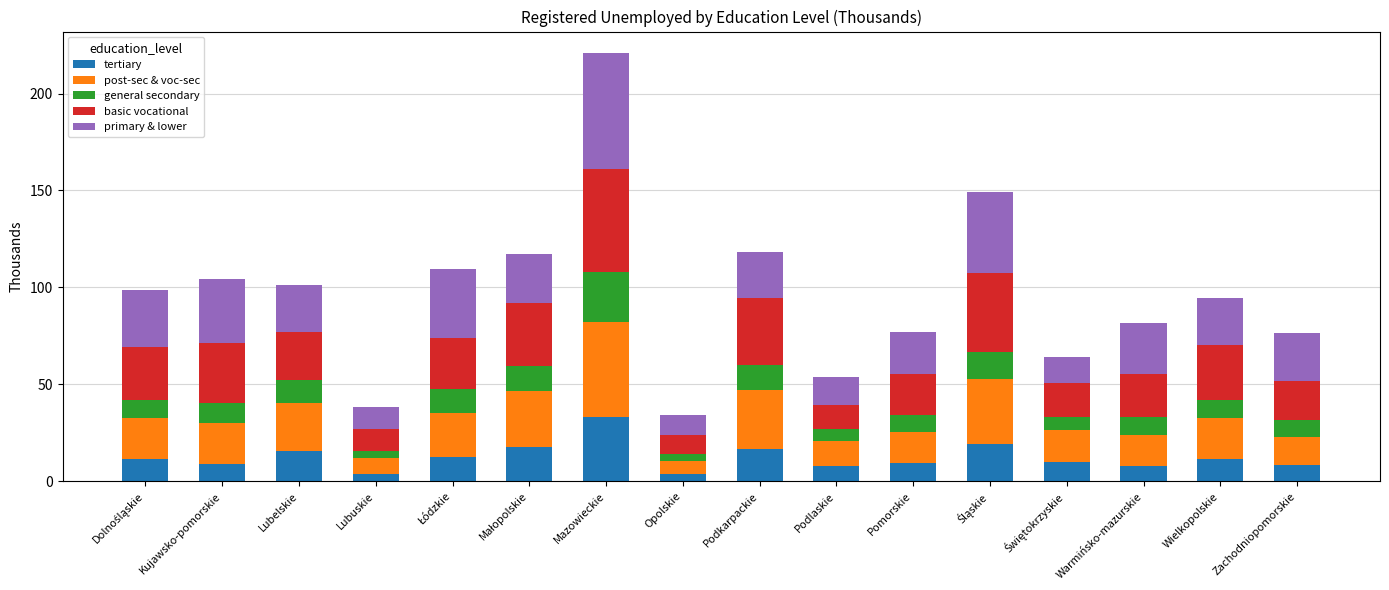

What are all the series names shown in the legend?

tertiary, post-sec & voc-sec, general secondary, basic vocational, primary & lower